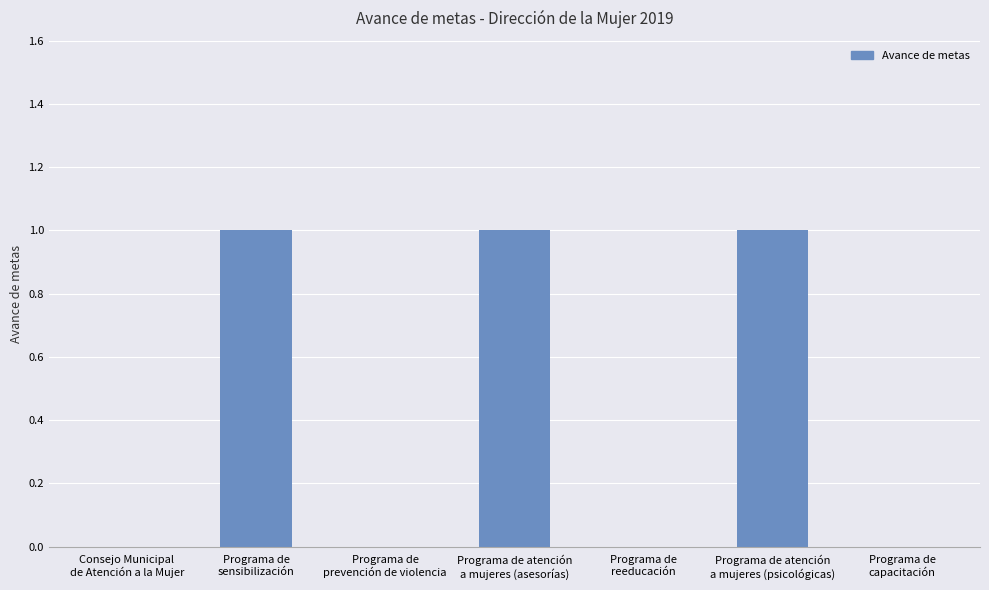

How many series are shown in this chart?

1